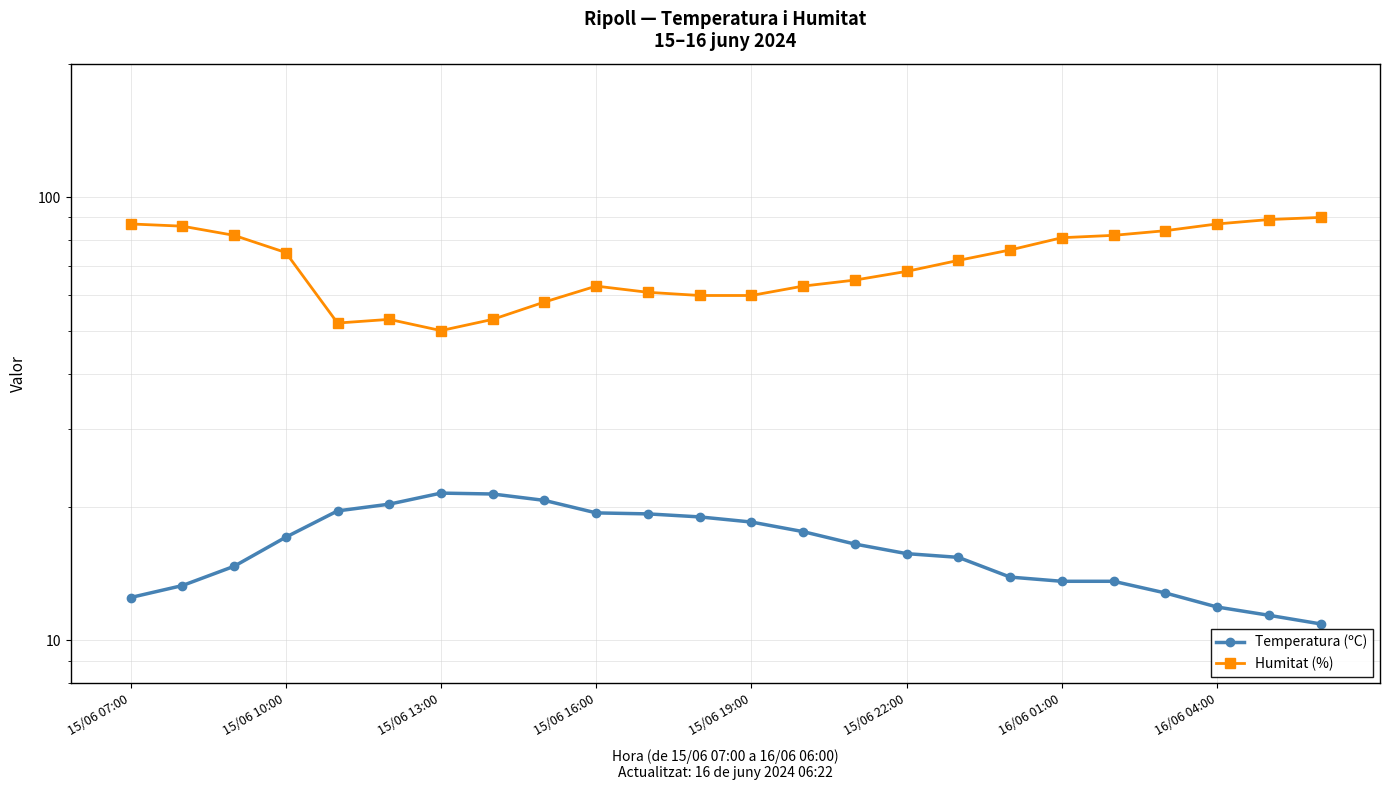

What is the average value of the Temperatura (ºC) series?

16.3